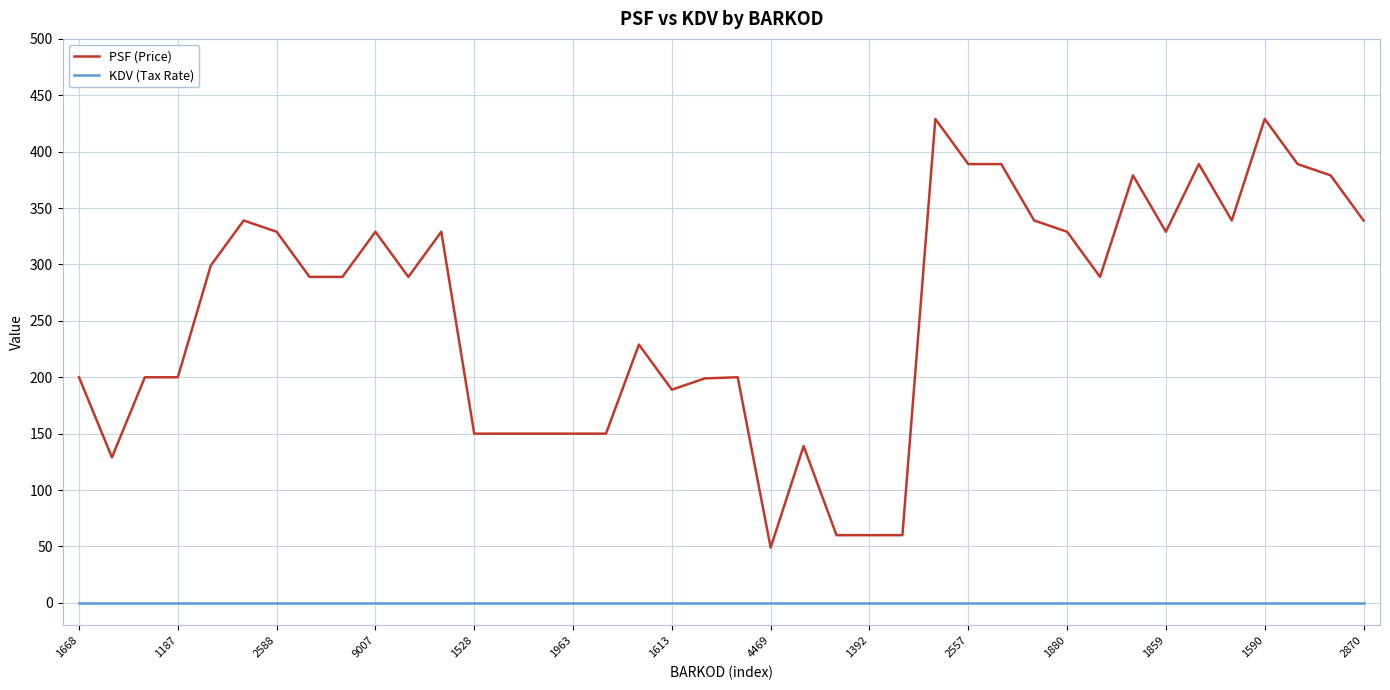

List the series in order of their peak value, lowest first.

KDV (Tax Rate), PSF (Price)